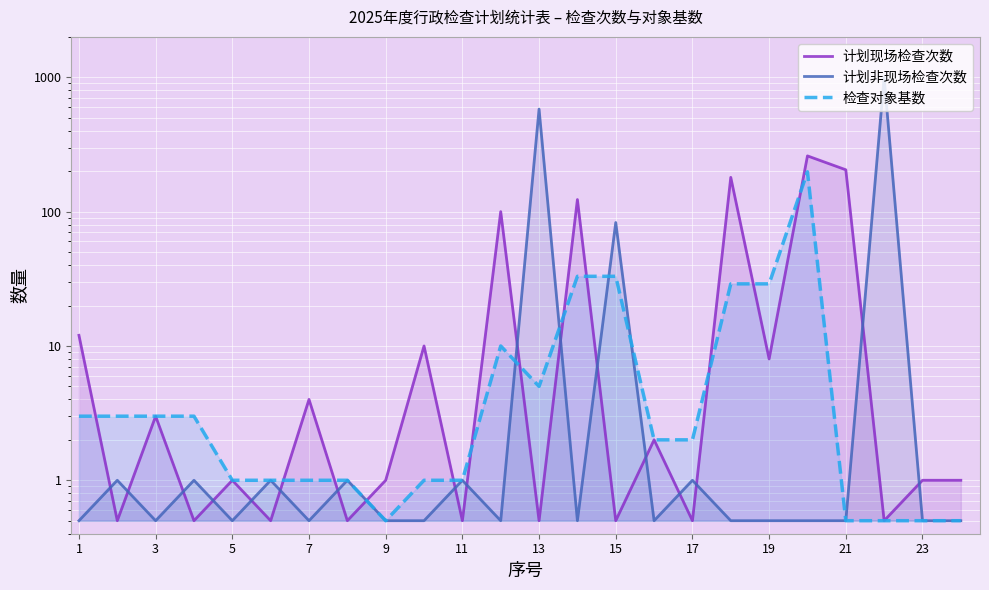

True or false: 计划非现场检查次数 and 检查对象基数 intersect in this chart.

True